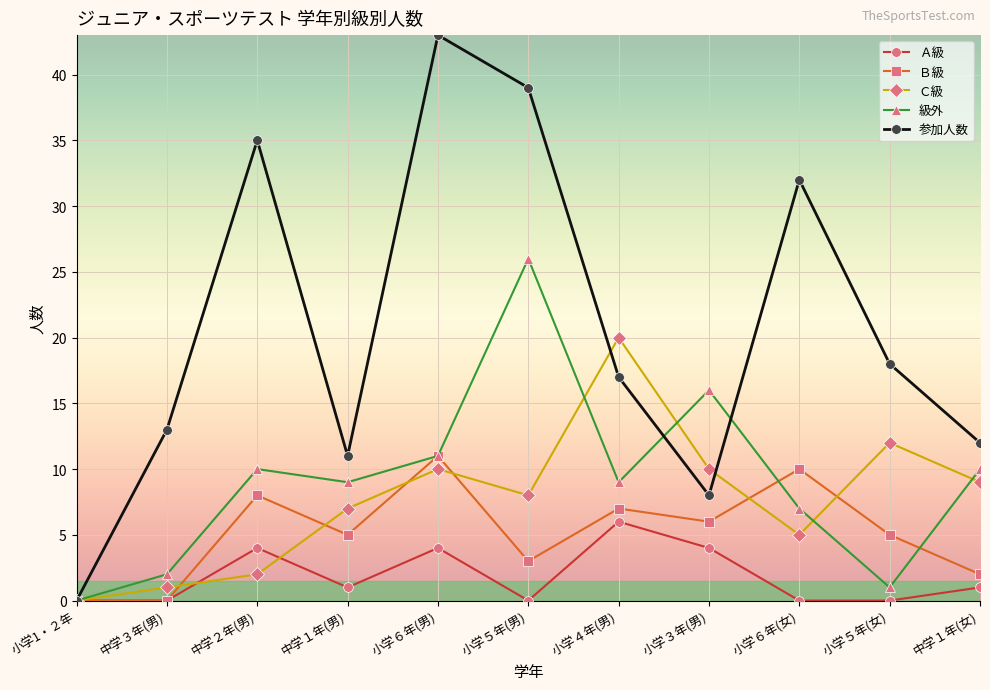

Between 小学1・２年 and 中学１年(女), which series saw the biggest shift?

参加人数